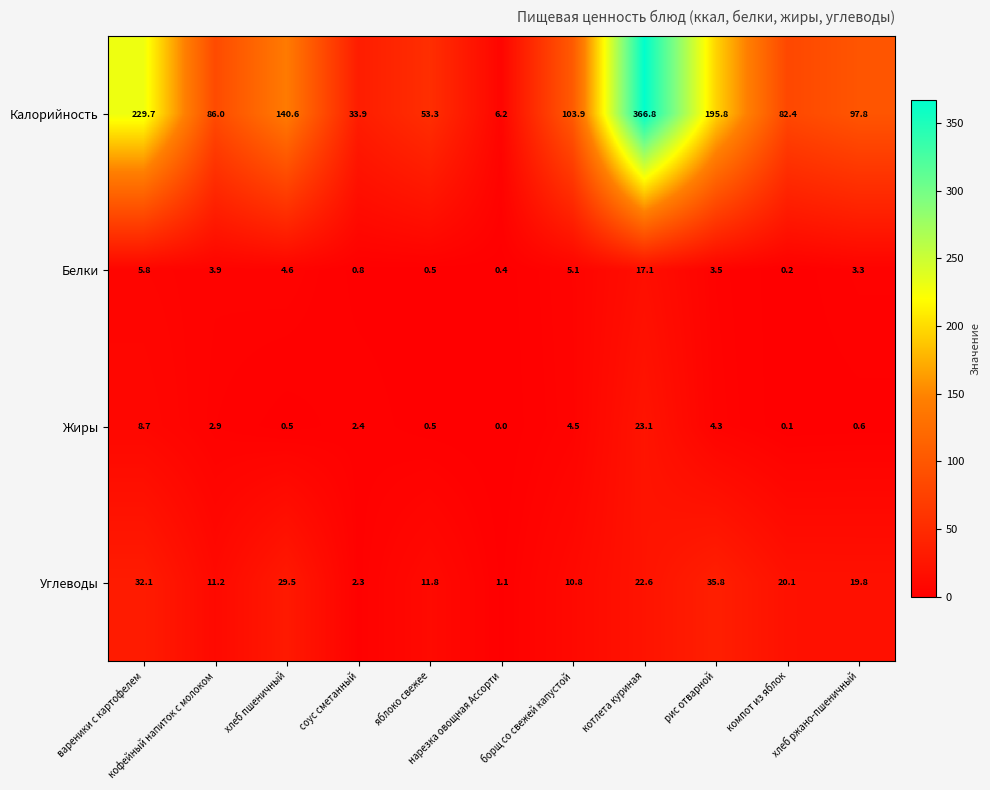

What is the average value of the Жиры series?

4.3